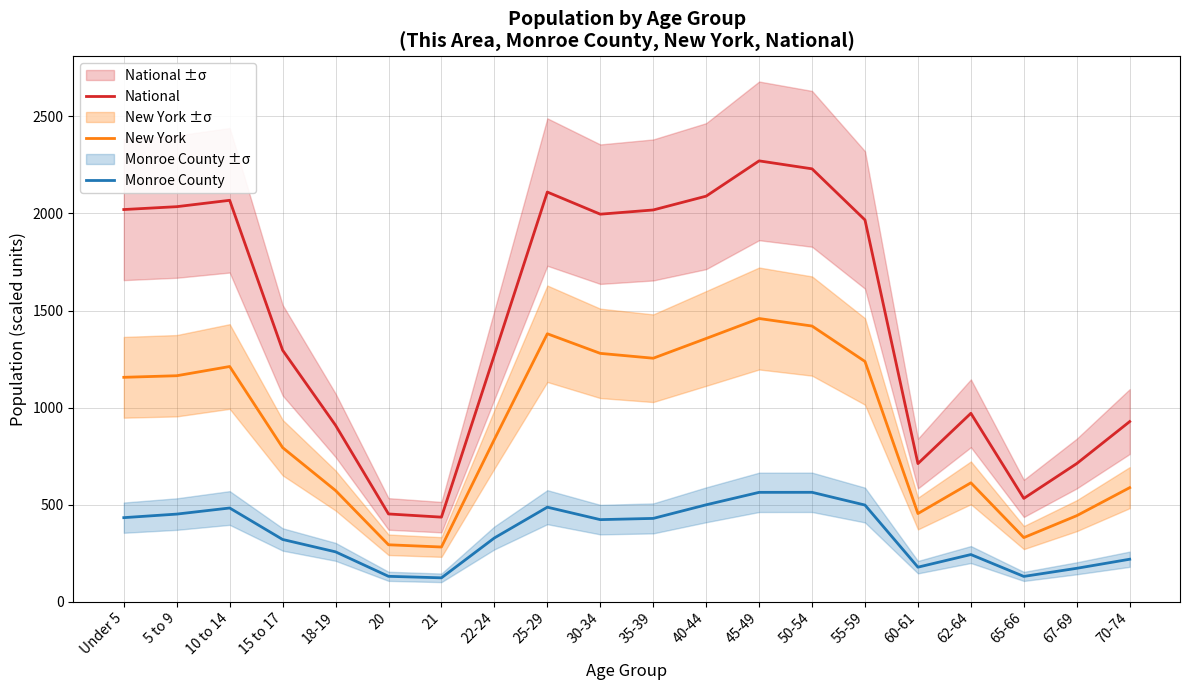

What is the total value across all series at 15 to 17?

2409.6